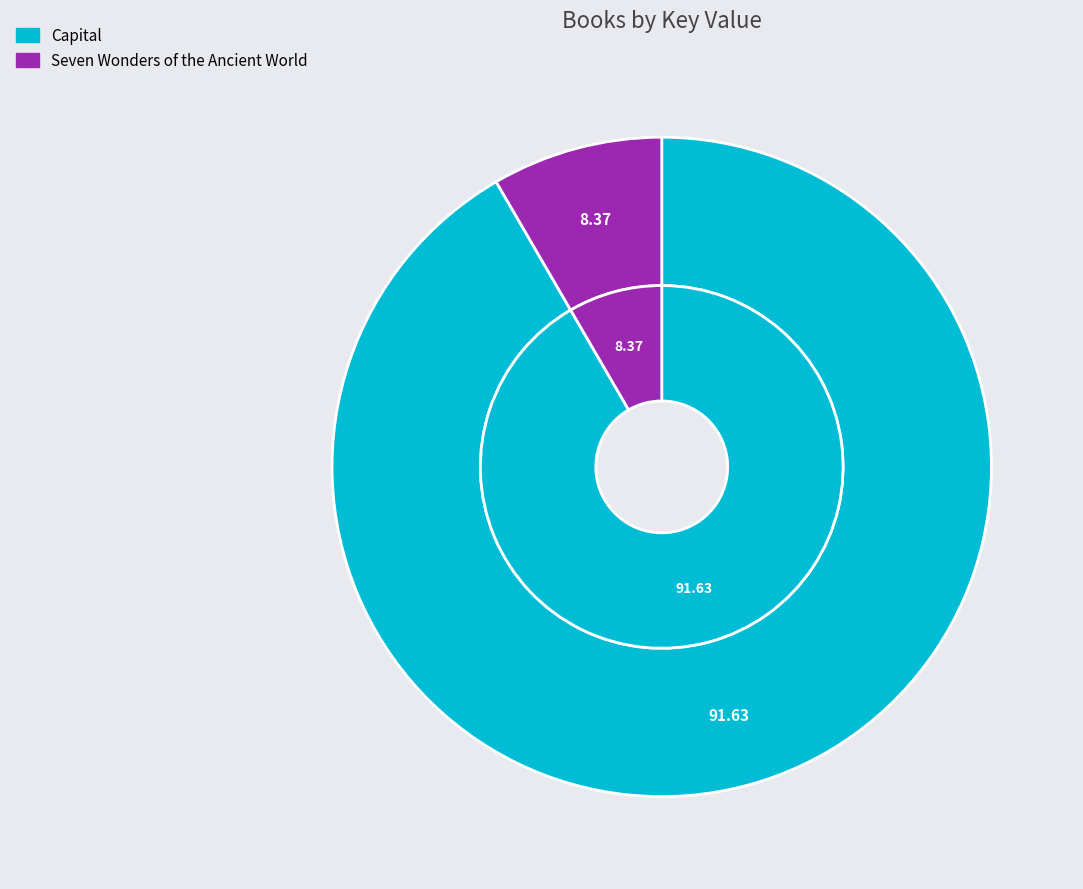

The Seven Wonders of the Ancient World slice represents 18% of the pie. True or false?

False